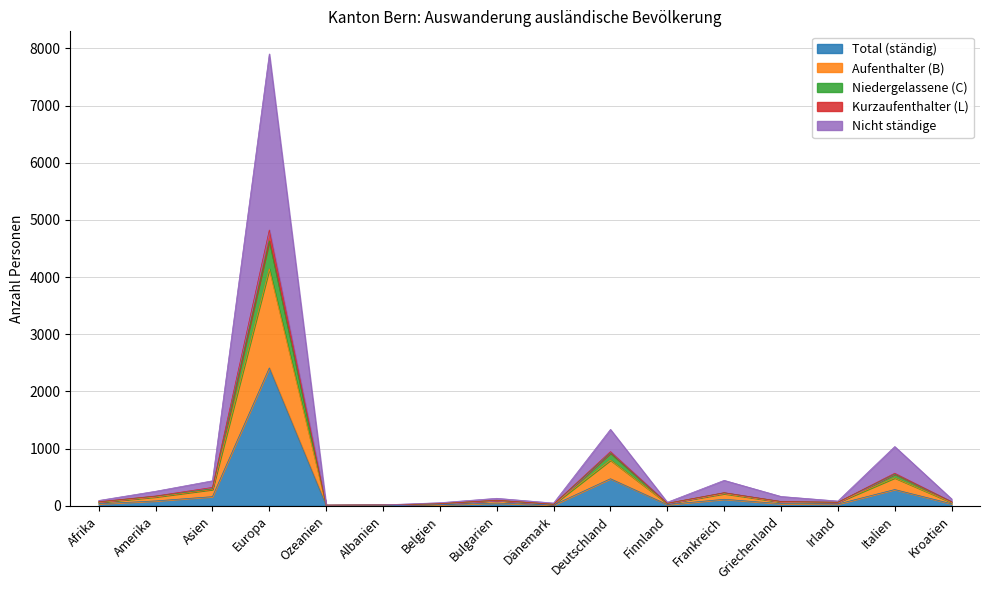

At which category is the sum across all series the highest?

Europa